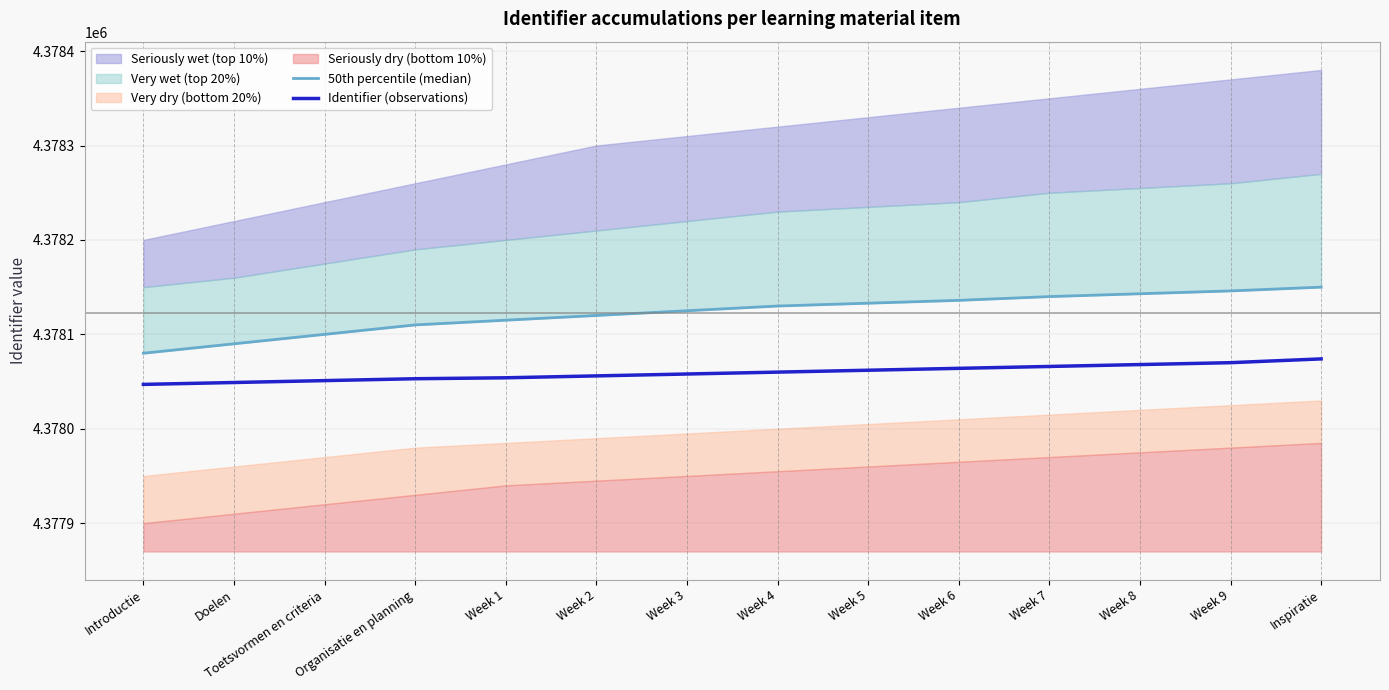

True or false: Identifier (observations) has a value of 4378053 at Organisatie en planning.

True